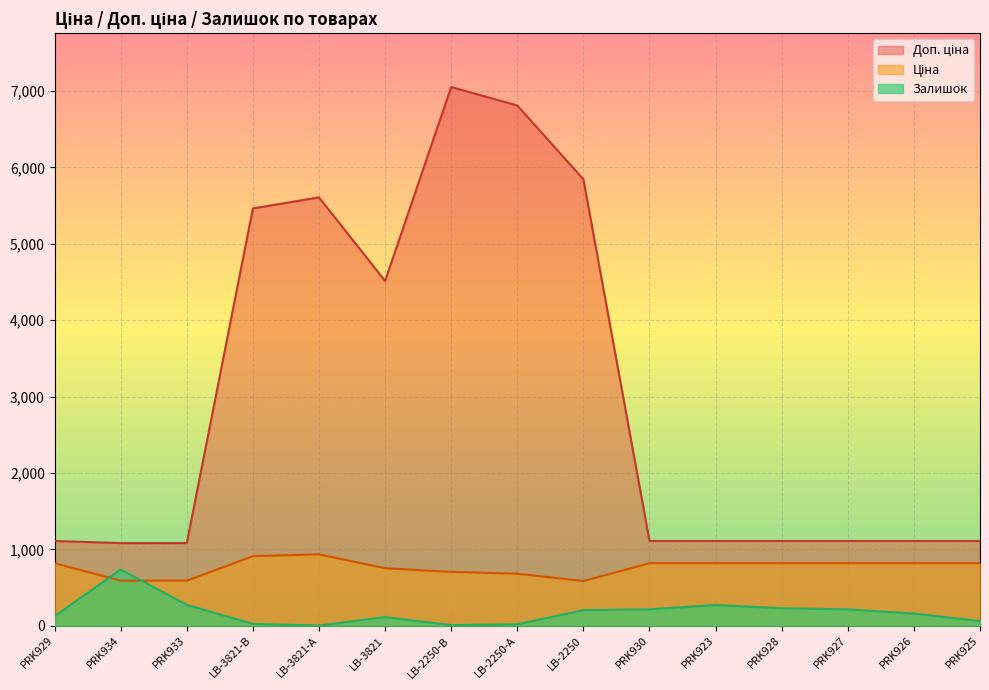

List the labels in order of Доп. ціна value, largest first.

LB-2250-В, LB-2250-А, LB-2250, LB-3821-А, LB-3821-В, LB-3821, PRK929, PRK930, PRK923, PRK928, PRK927, PRK926, PRK925, PRK934, PRK933